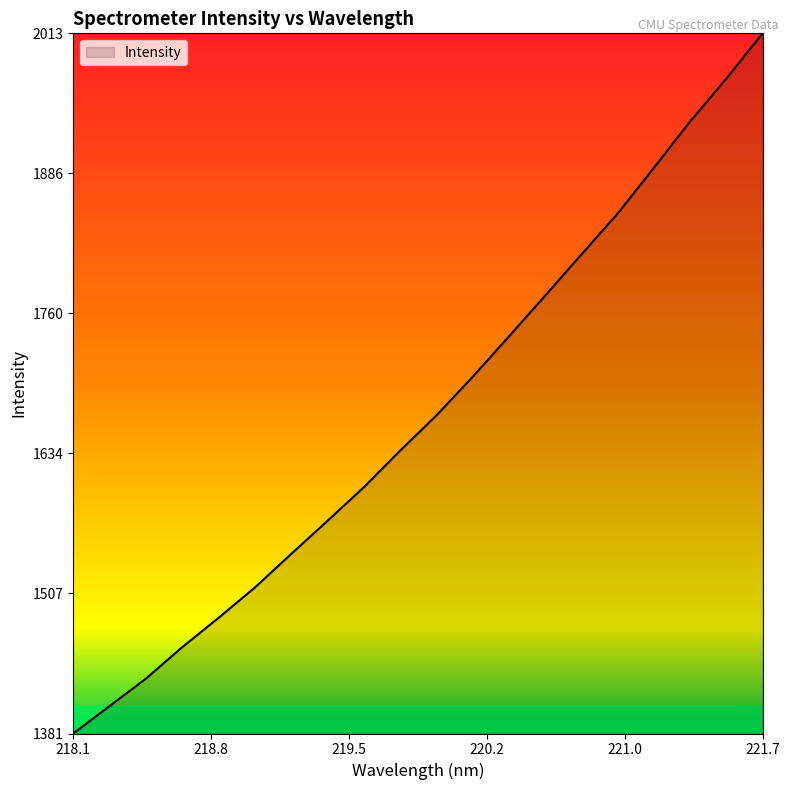

What is the maximum value shown in the chart?

2013.4